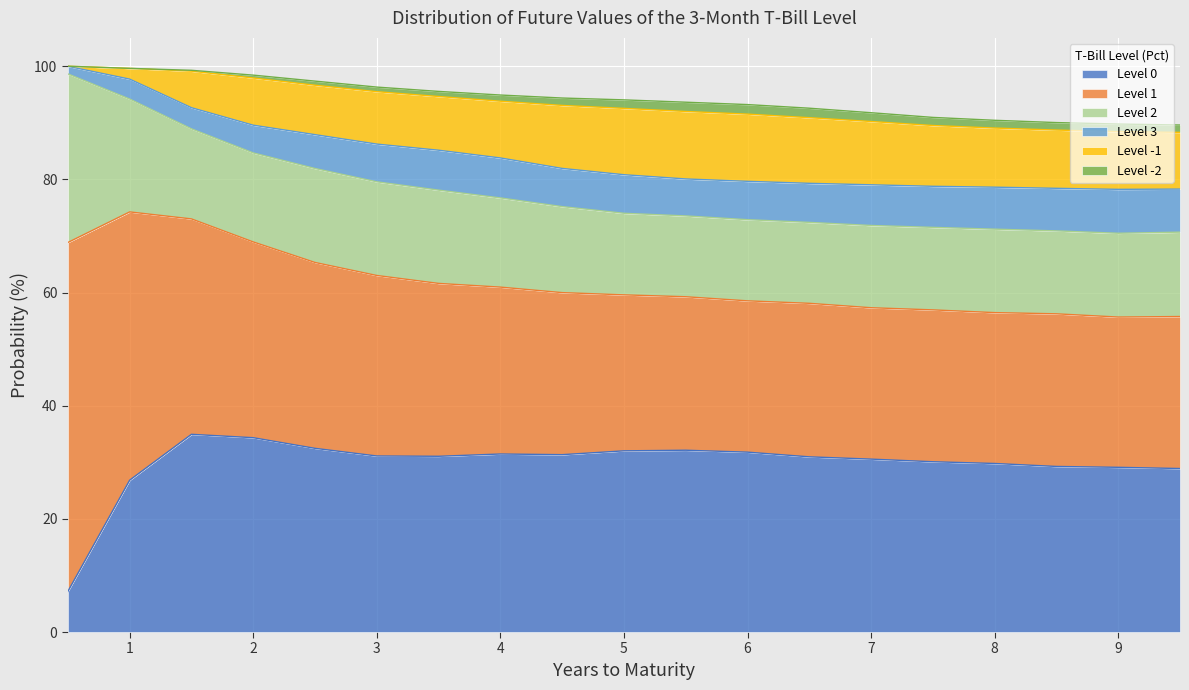

Is it true that Level 1 equals 32.8 at 2.5?

True